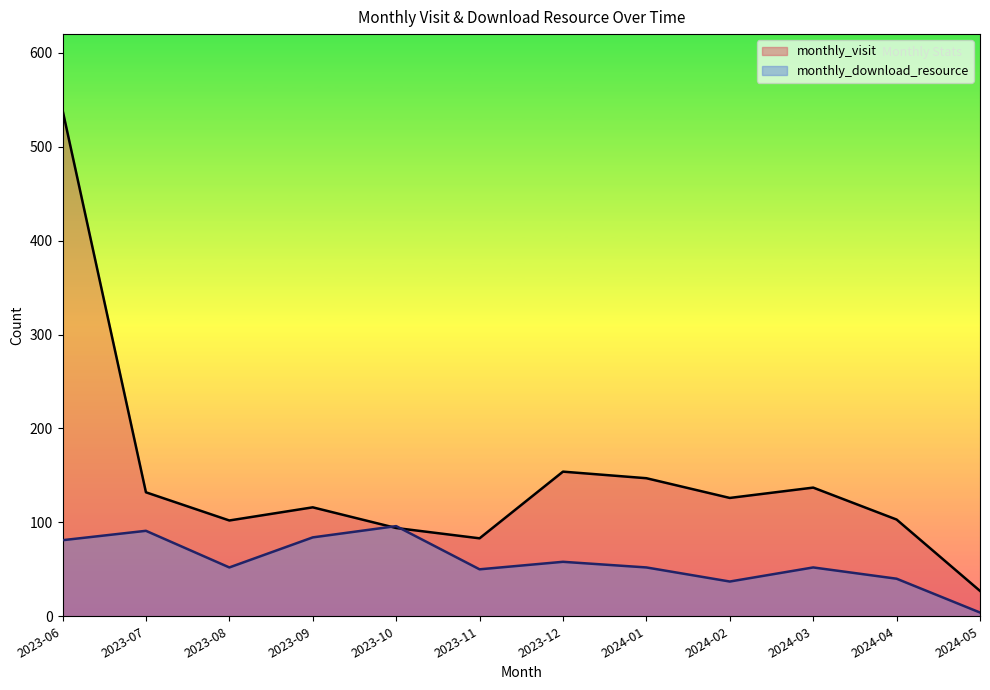

Reading left to right, list all the values displayed in this chart.

monthly_visit: 539	132	102	116	94	83	154	147	126	137	103	27
monthly_download_resource: 81	91	52	84	96	50	58	52	37	52	40	4